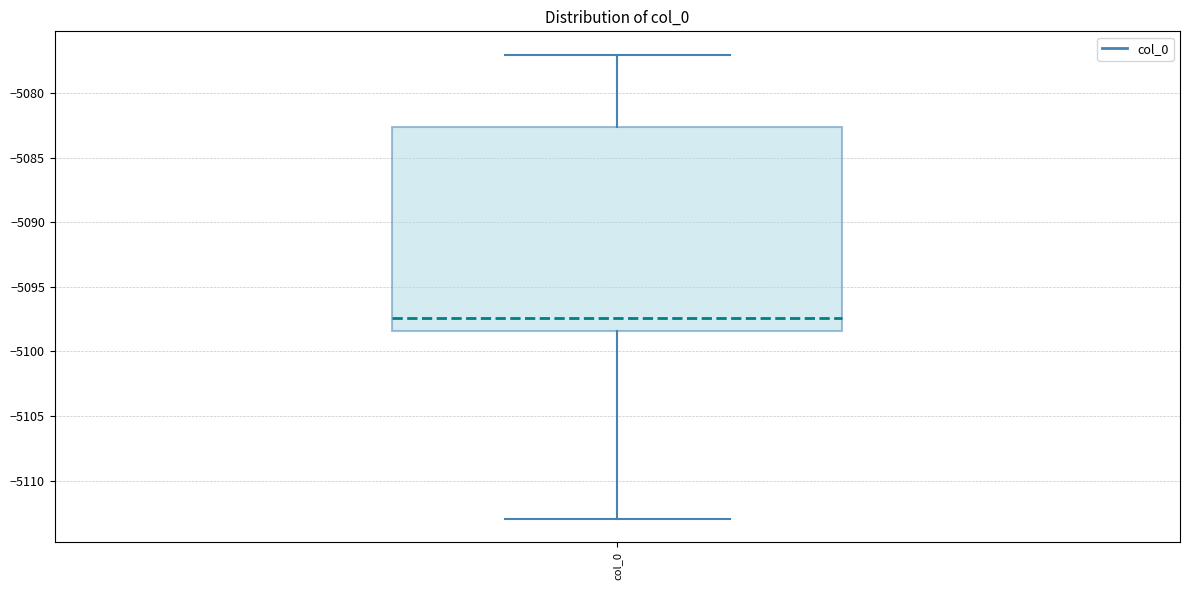

Transcribe this box plot: give where the median line is, the range the box spans, and where the two whiskers end, as read against the y-axis. The values are not printed on the chart, so give them approximately, as read against the axis.

median -5097.5, box -5098.5 to -5082.5, whiskers -5113.0 to -5077.0